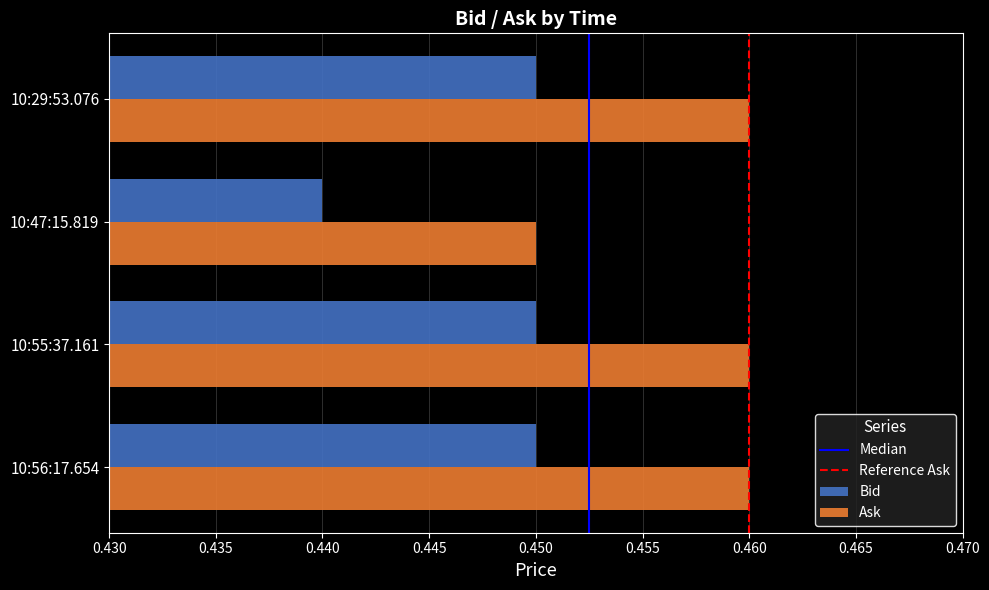

Rank the series at 10:29:53.076 from highest to lowest value.

Ask, Bid